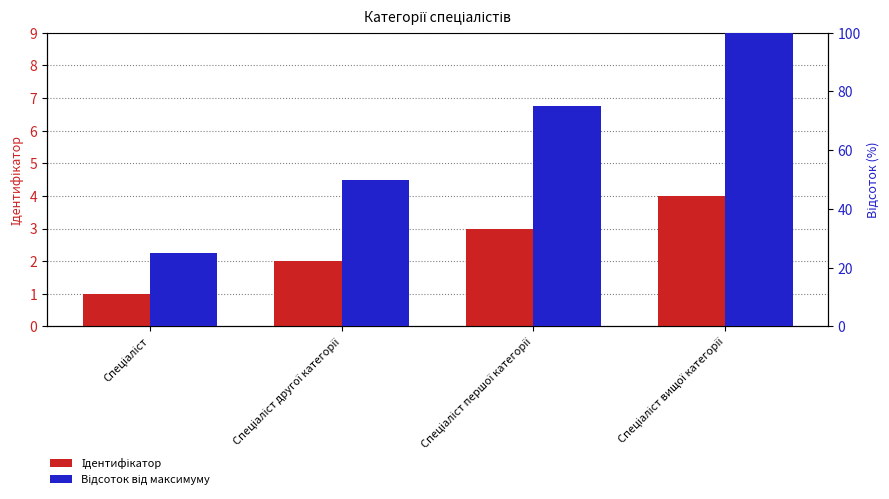

How many data points in Ідентифікатор are less than 3?

2